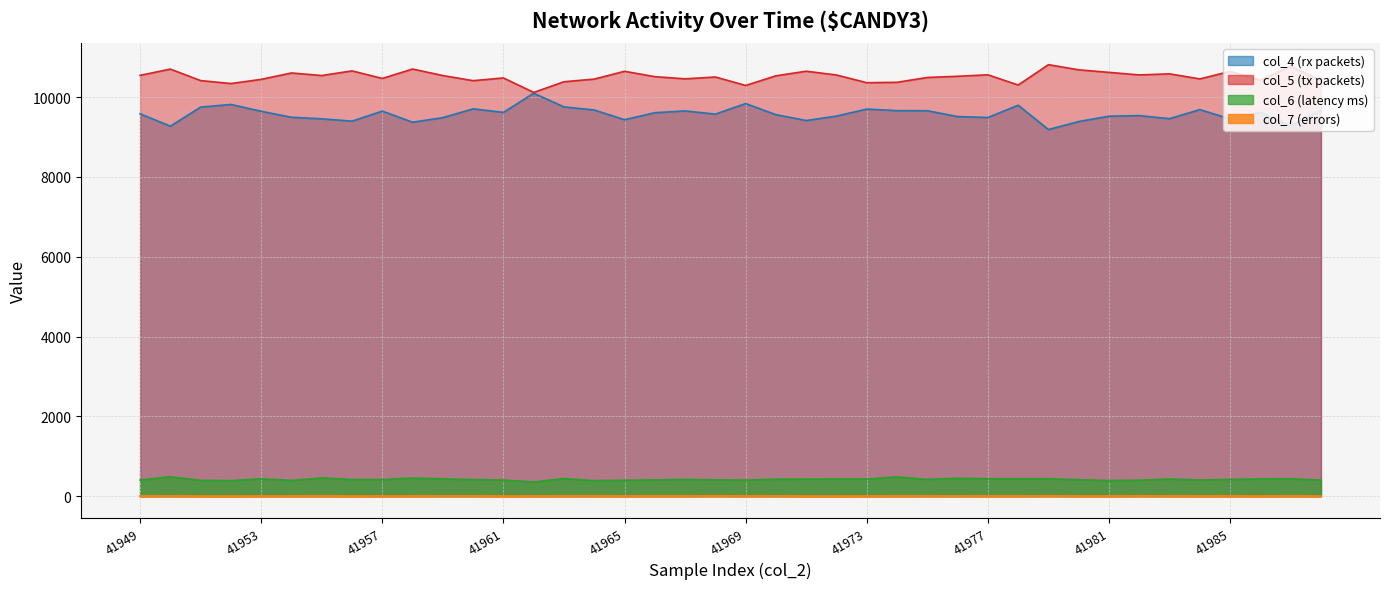

Between 41952 and 41959, which series saw the biggest shift?

col_4